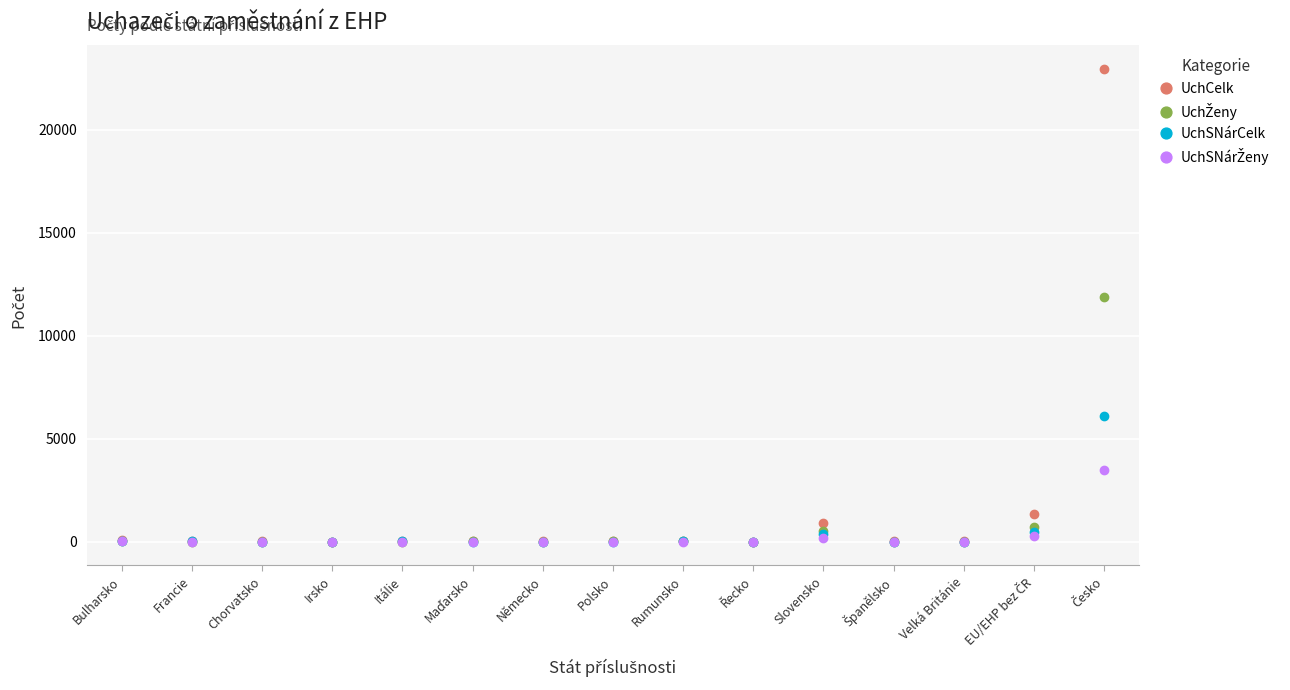

Is it true that UchSNárCelk equals -2202 at Irsko?

False